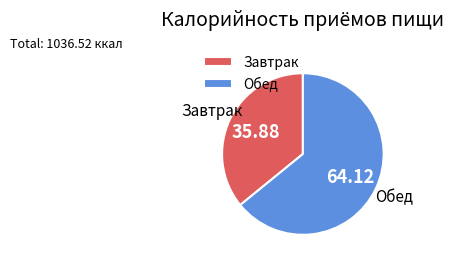

What is the largest slice in the pie chart?

Обед